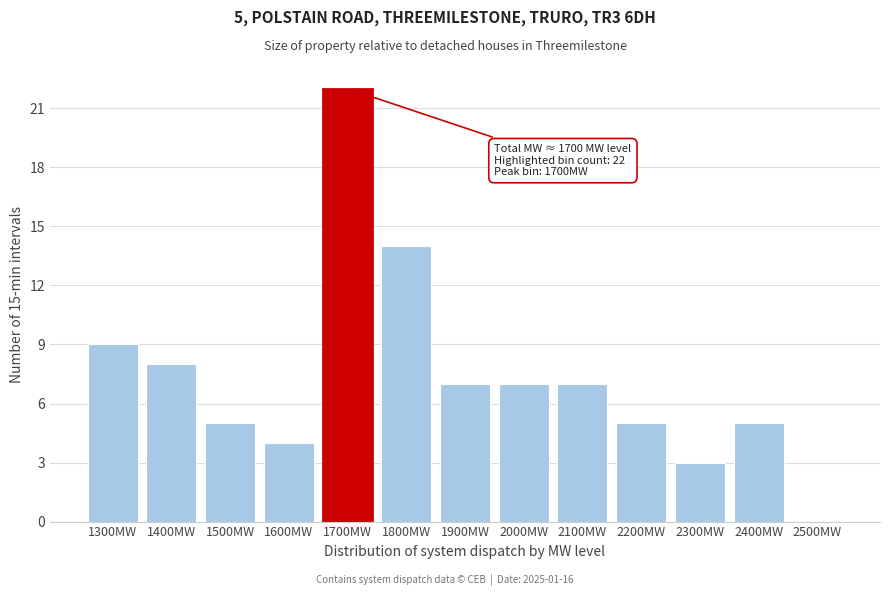

Reading left to right, transcribe all the data shown in this chart.

1300MW=9	1400MW=8	1500MW=5	1600MW=4	1700MW=22	1800MW=14	1900MW=7	2000MW=7	2100MW=7	2200MW=5	2300MW=3	2400MW=5	2500MW=0